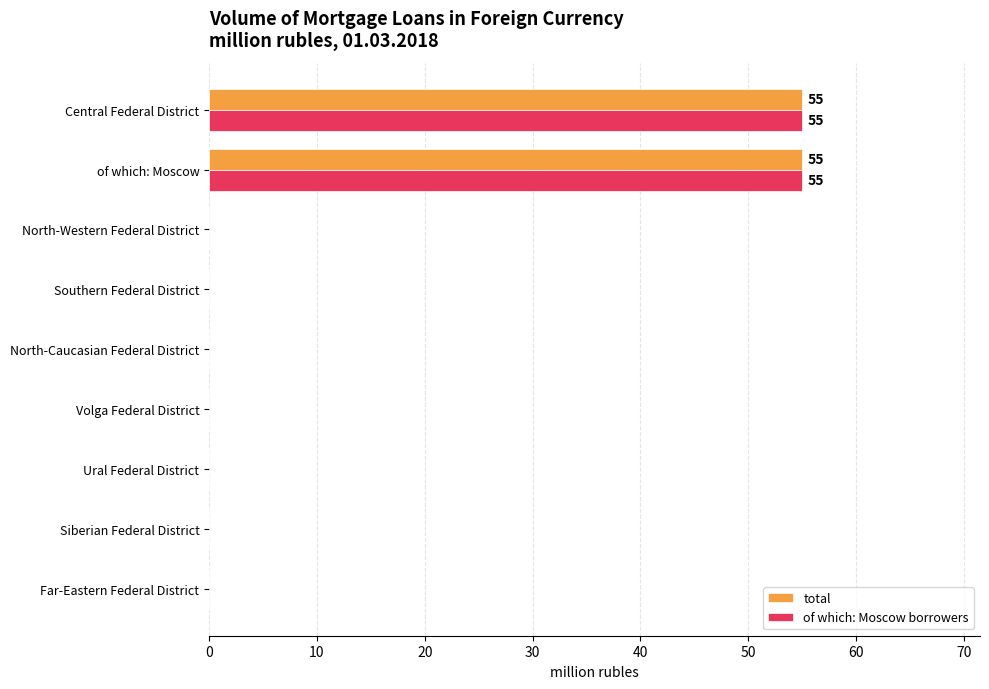

What is the sum of all of which: Moscow borrowers values?

110